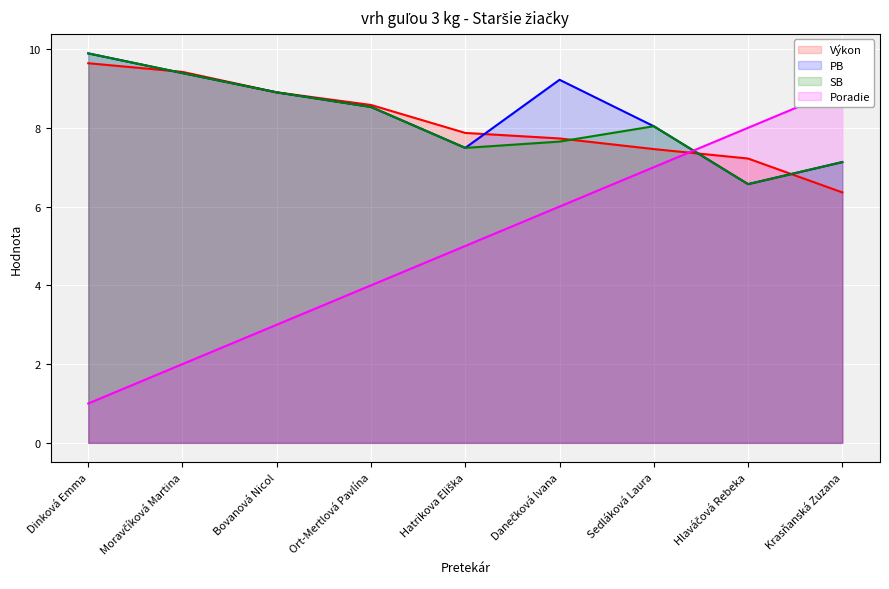

Is it true that Výkon equals 3.8 at Krasňanská Zuzana?

False